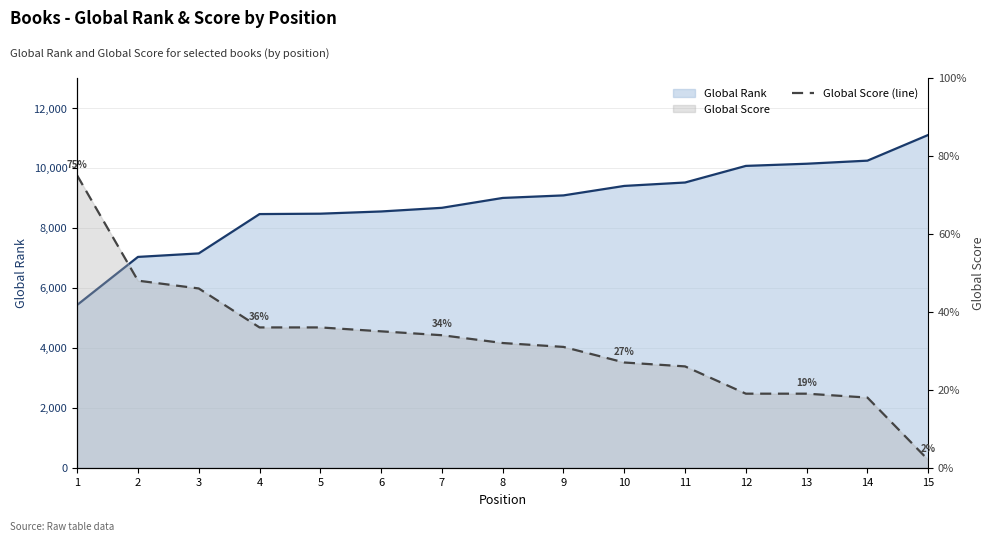

Where is the data nearest to the value 38?

4